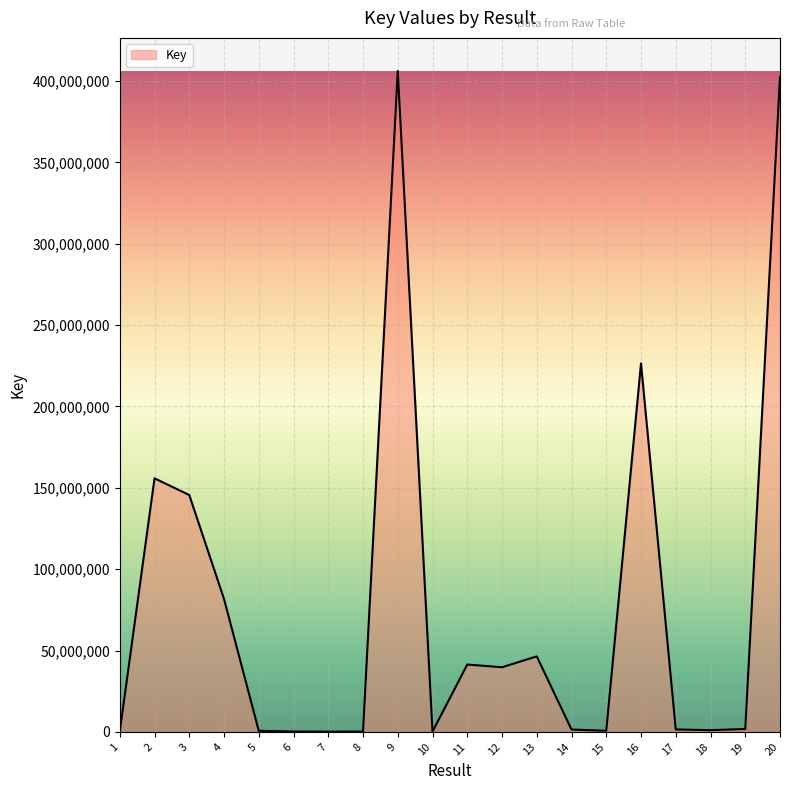

Is it true that the value at 9 is 250191937.8?

False